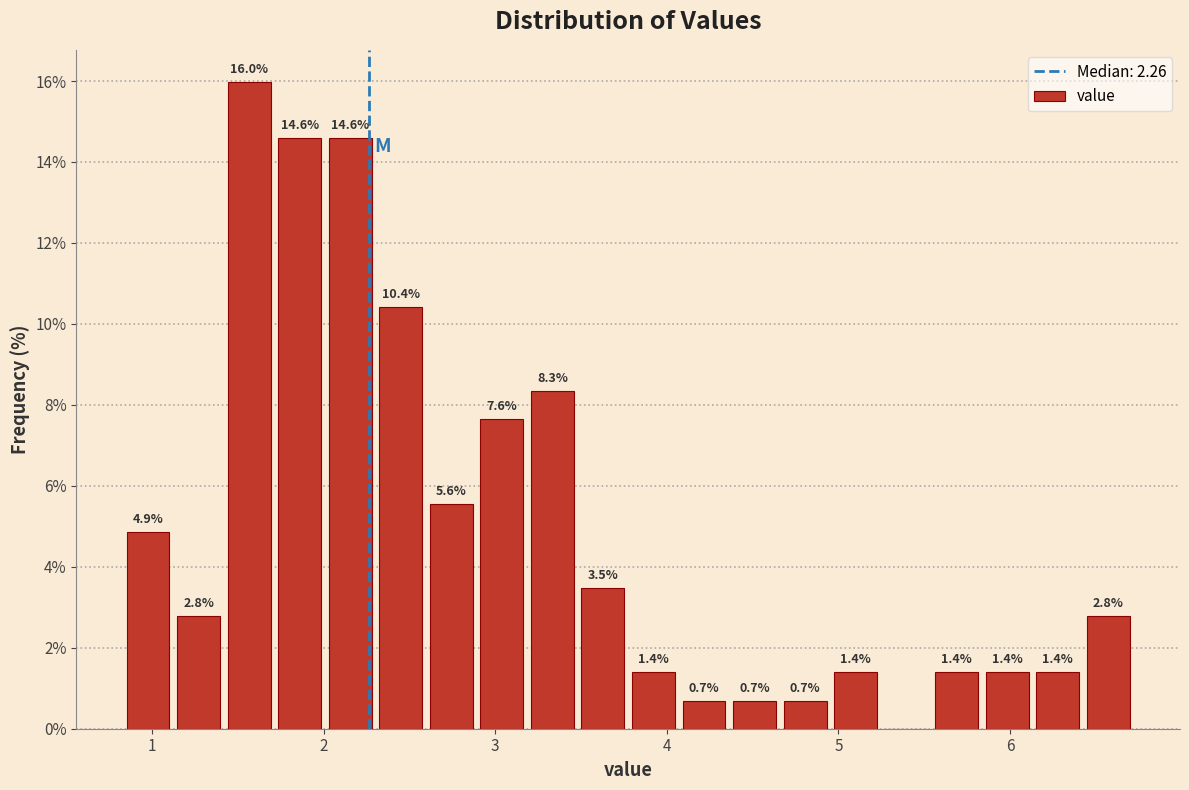

Read against the x-axis, roughly where is the centre of the tallest bar?

1.6